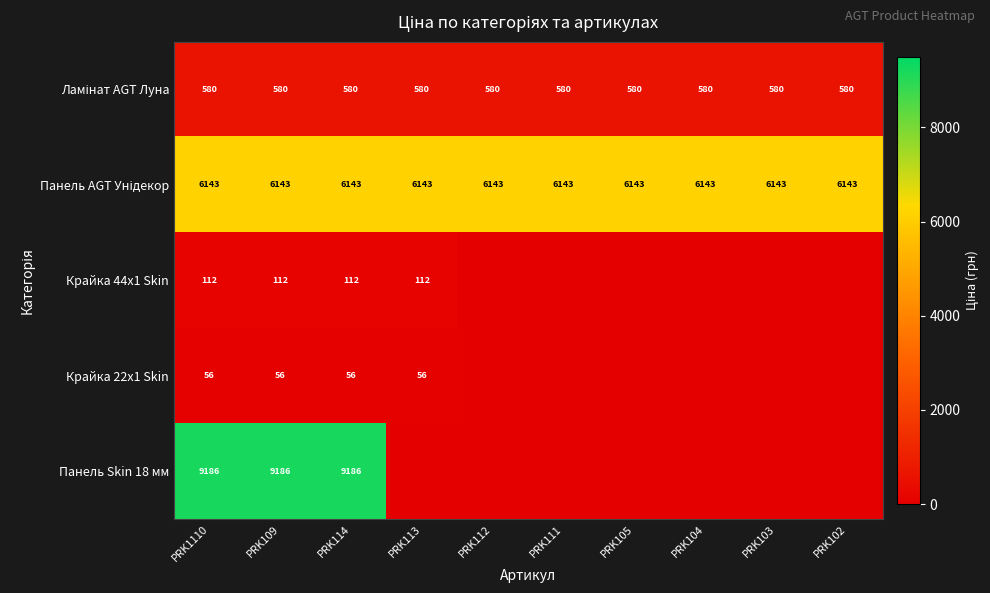

True or false: Крайка 44x1 Skin has a value of 196 at PRK113.

False